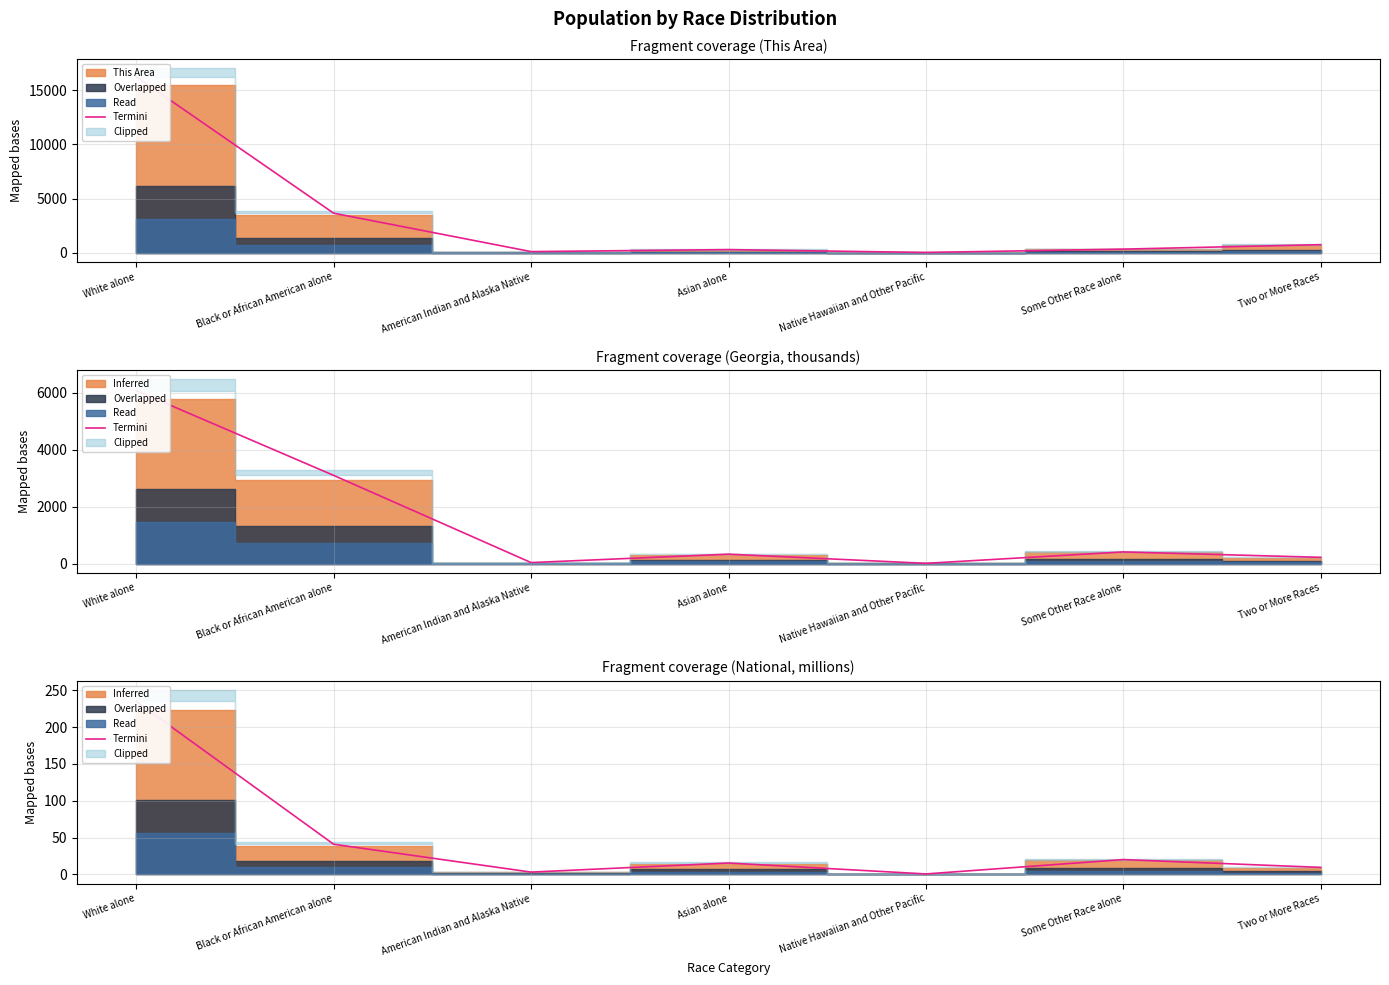

What position from the right is White alone?

7